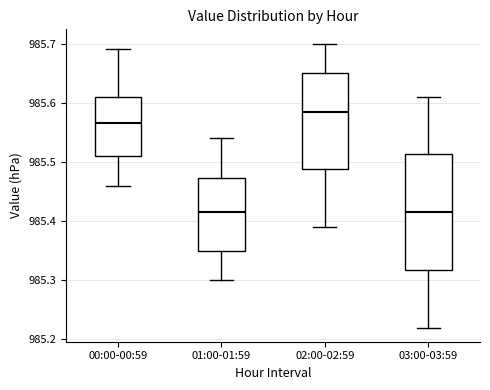

Which box's median line is the highest?

02:00-02:59